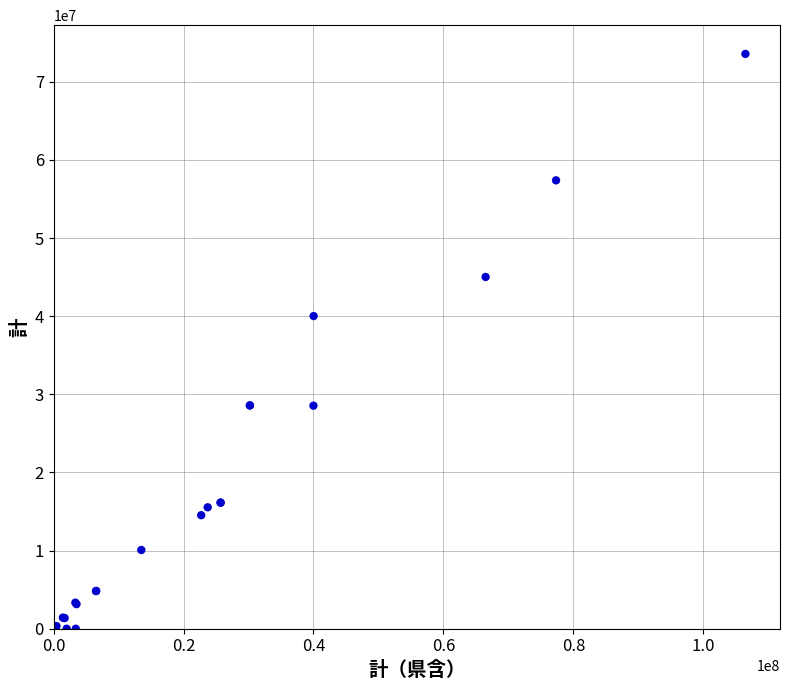

What Y value in the scatter plot is closest to 36790009?

40022377